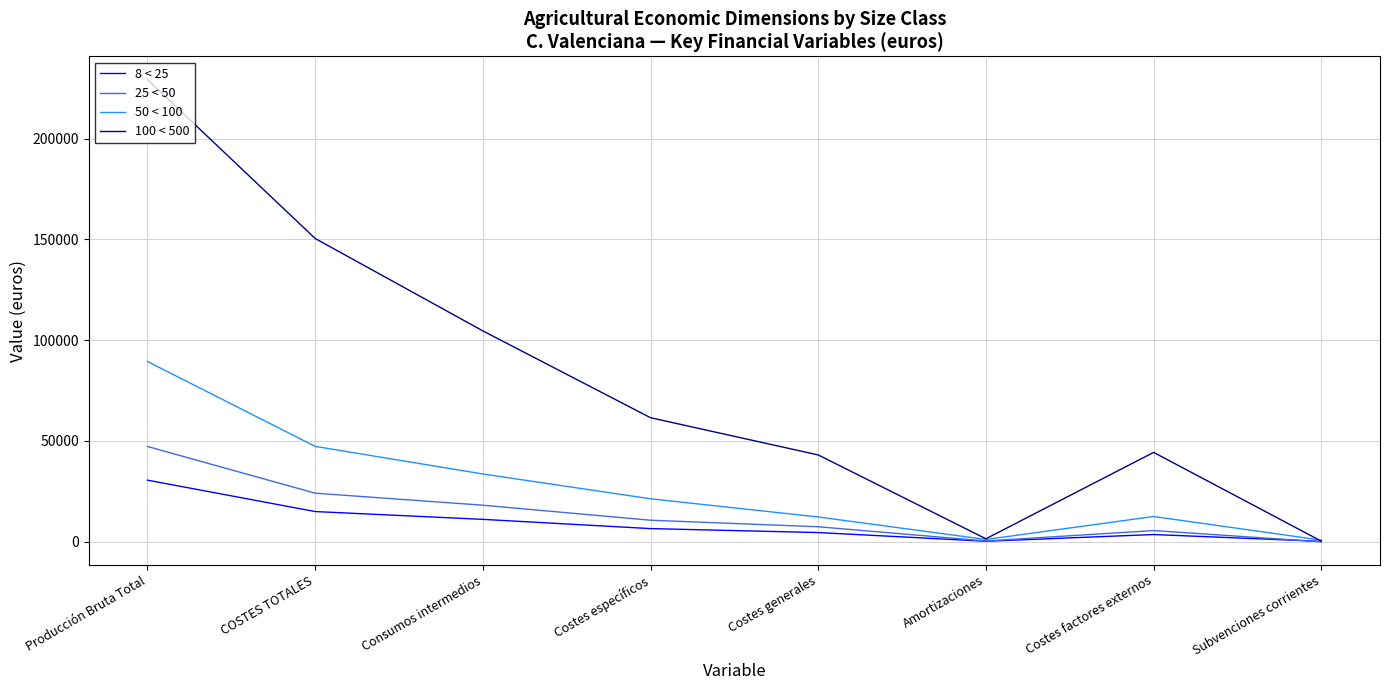

How many lines are shown in the chart?

4